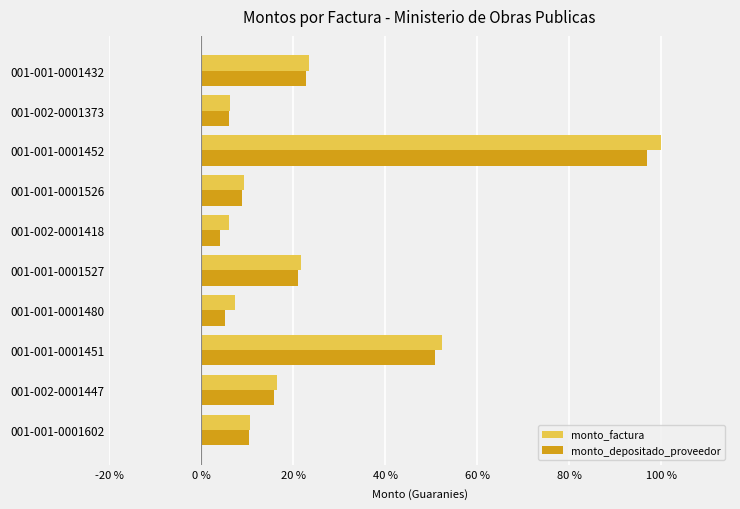

Which category has the highest value across all series?

001-001-0001452